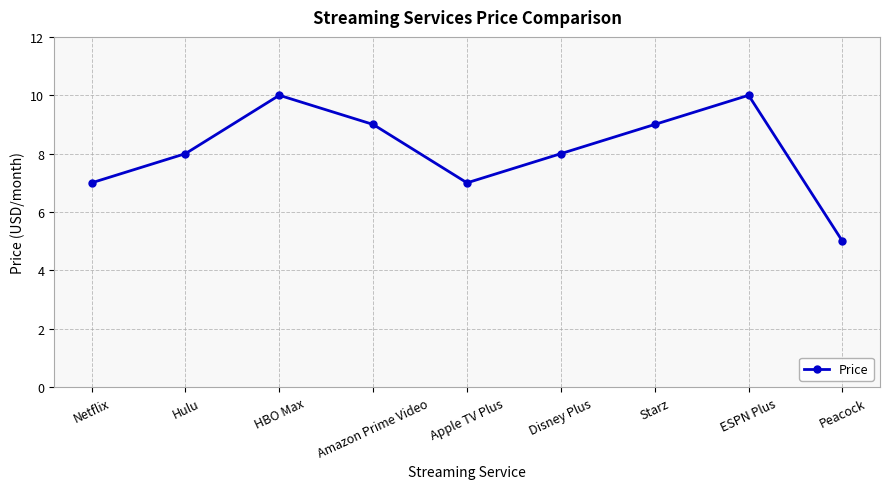

Read the value at Amazon Prime Video.

9